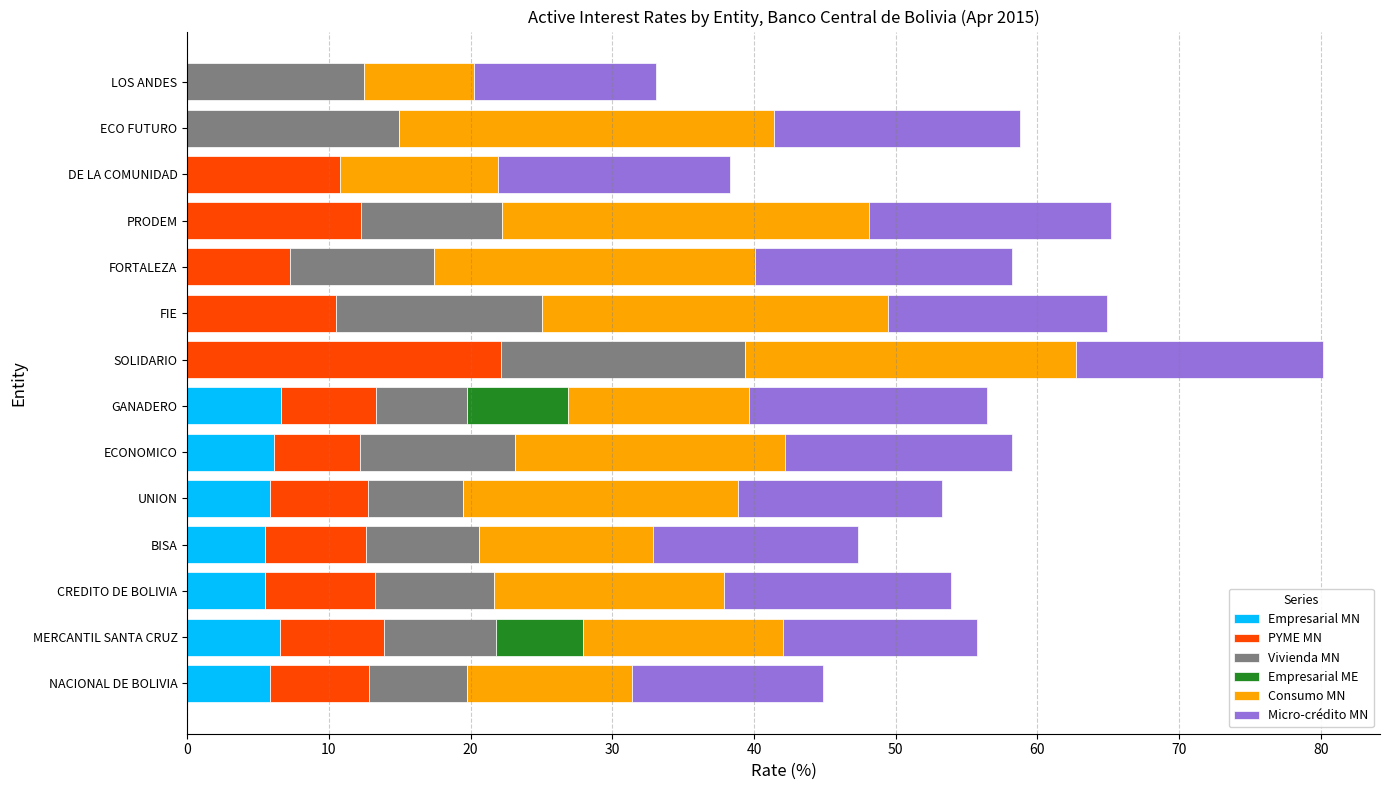

Is it true that Empresarial MN equals 0.0 at SOLIDARIO?

True